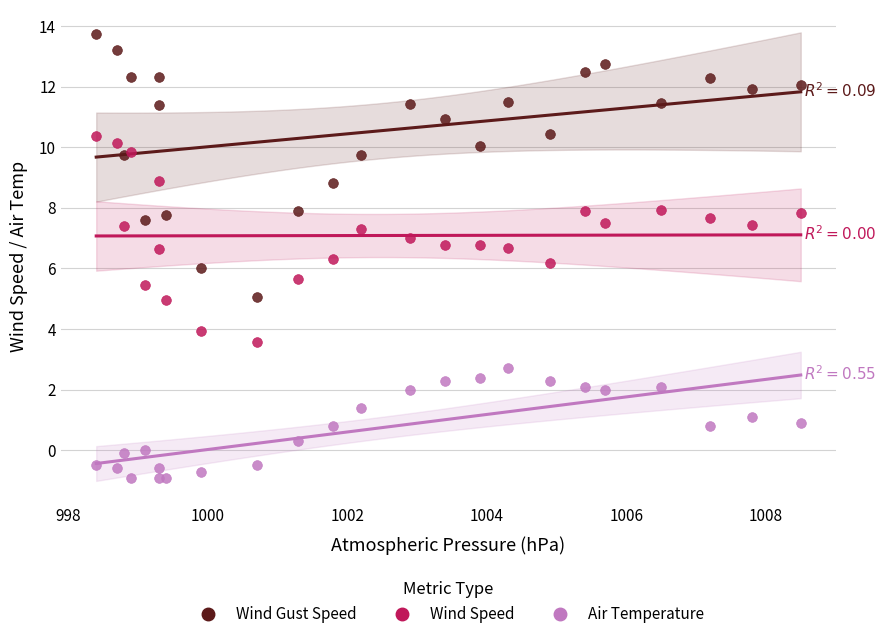

What is the X range (max minus min) for the scatter plot?

10.1